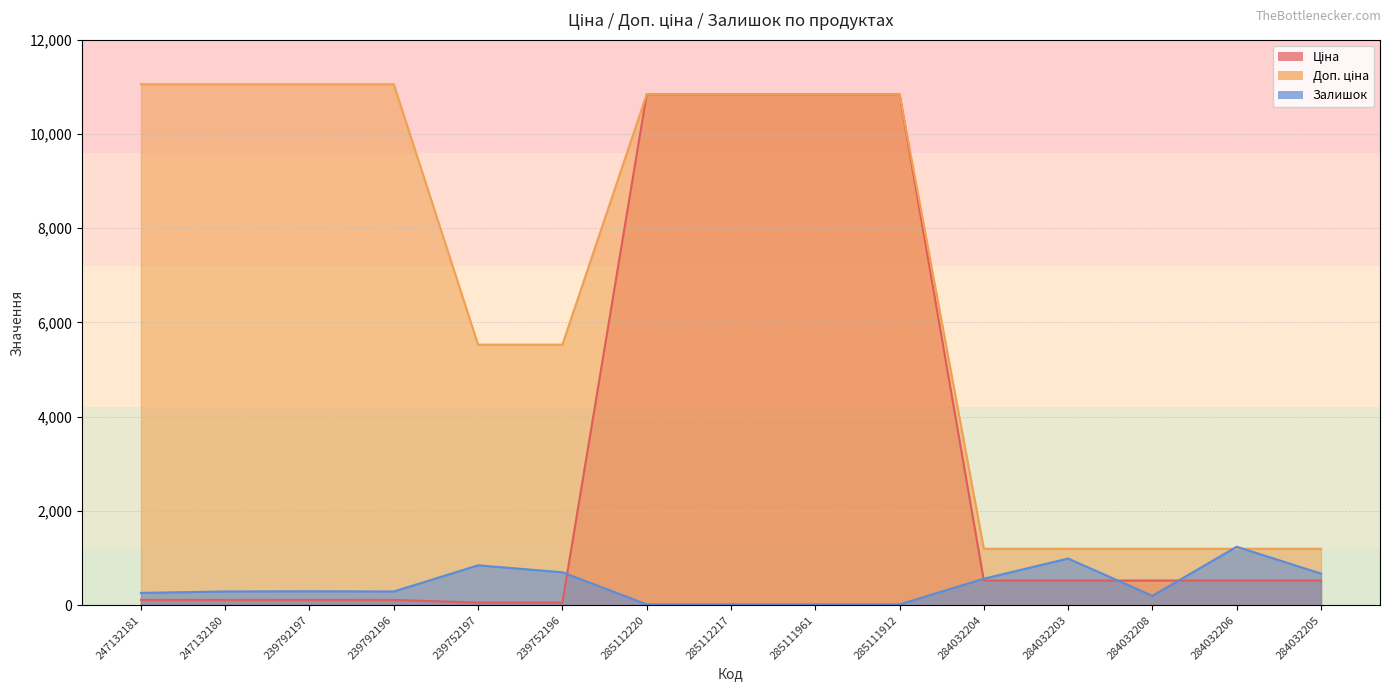

At which label does Доп. ціна first exceed 10840?

247132181